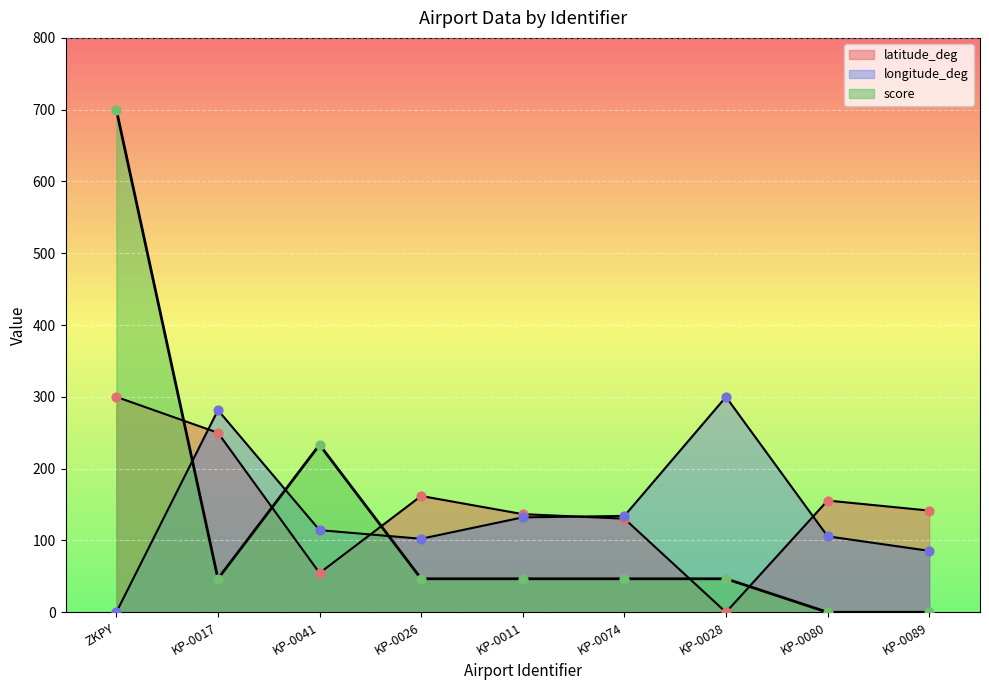

At how many categories does at least one series exceed 405?

1